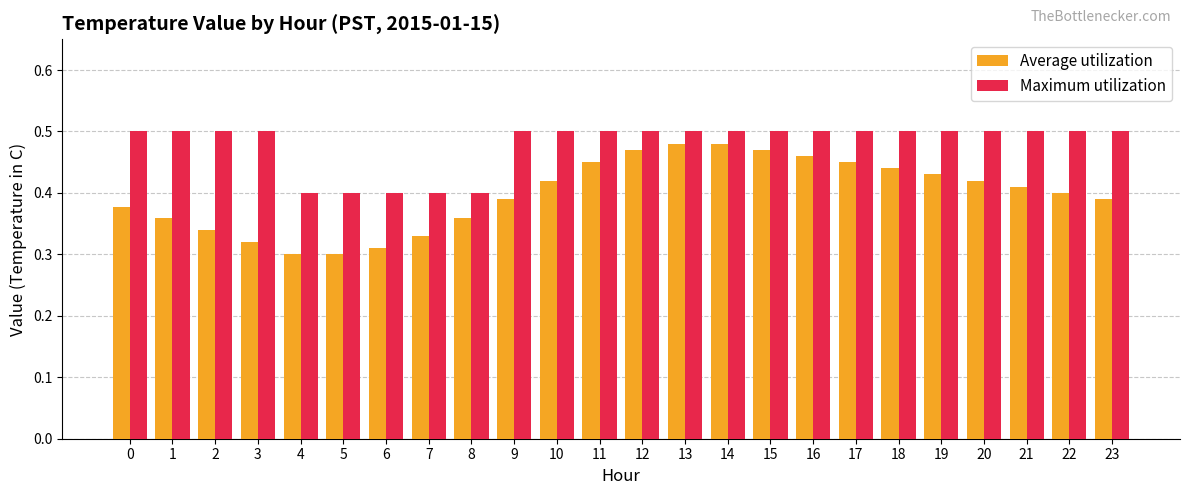

Which series has the largest range (max minus min)?

Average utilization